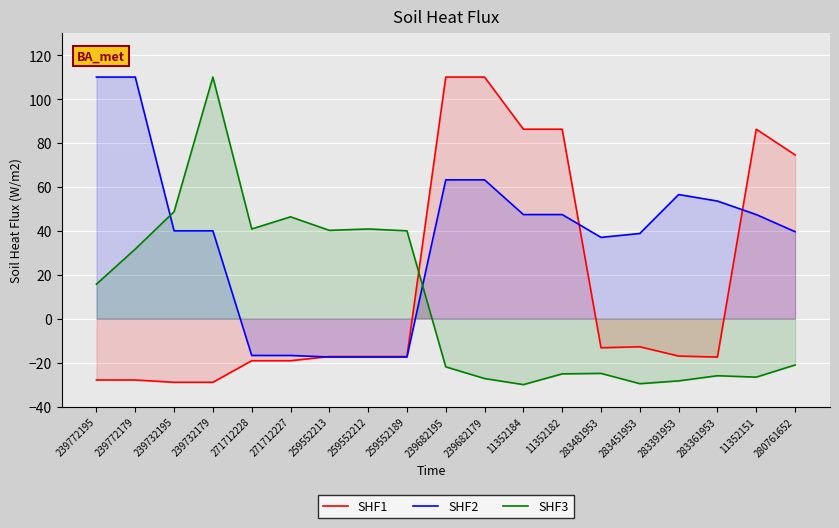

At which label does SHF1 first exceed -17?

239682195